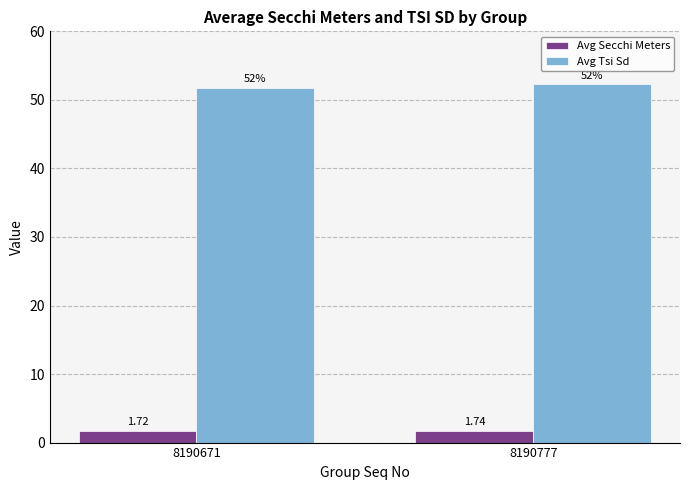

What is the sum of the Avg Tsi Sd values at 8190777 and 8190671?

104.1